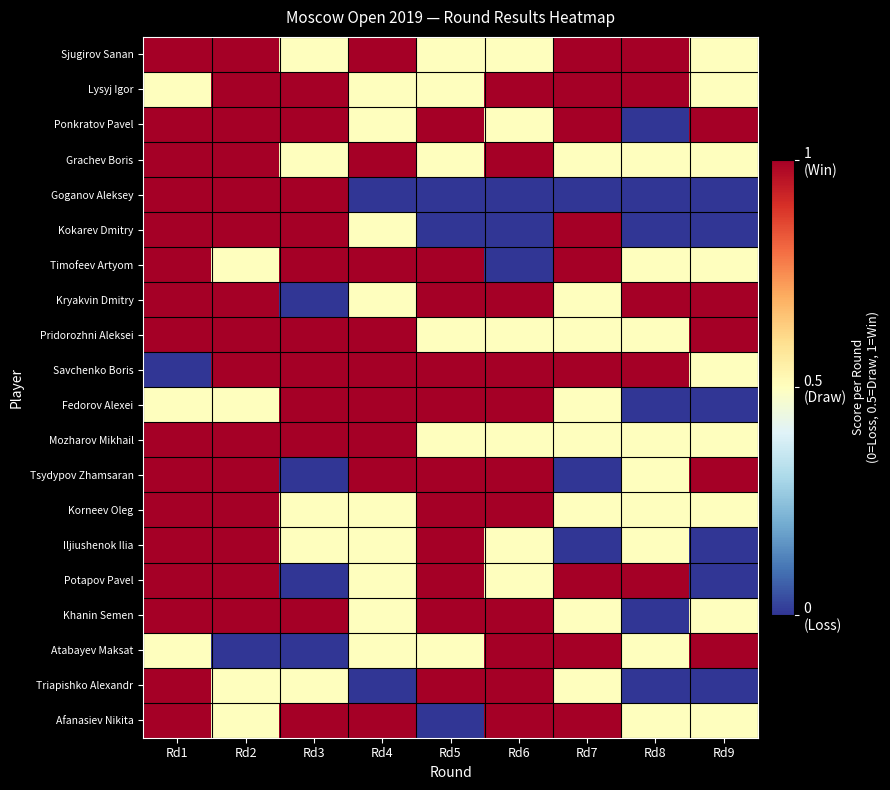

What is the difference between the highest and lowest values at Rd2?

1.0